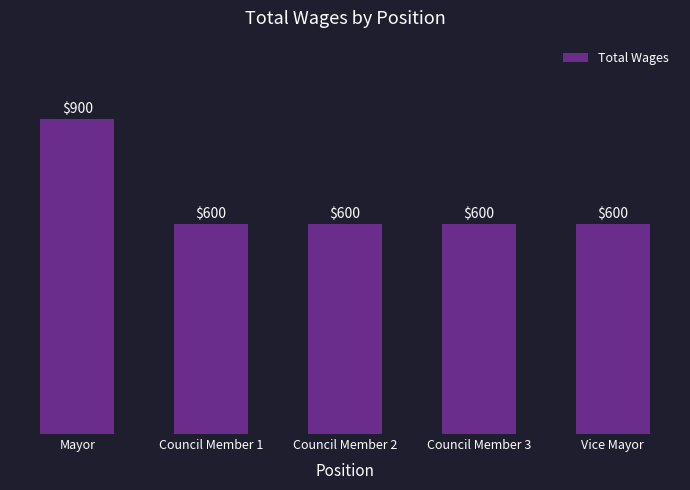

What is the change in value from Mayor to Council Member 3?

-300